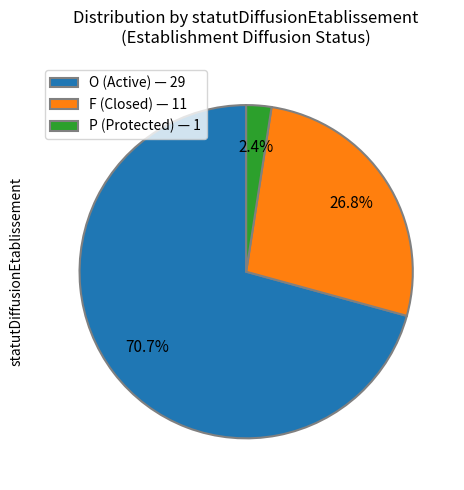

Which category has the biggest portion of the pie?

O (Active) — 29